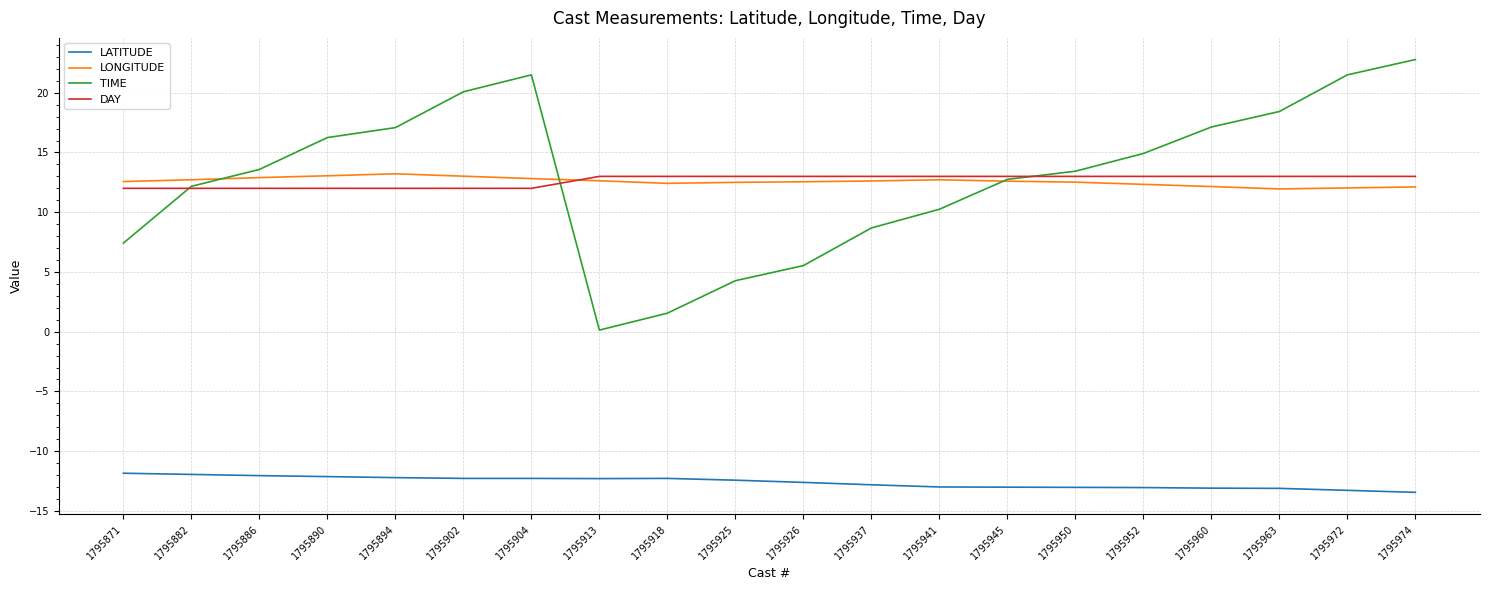

In TIME, how many points are lower than both neighbors (excluding endpoints)?

1